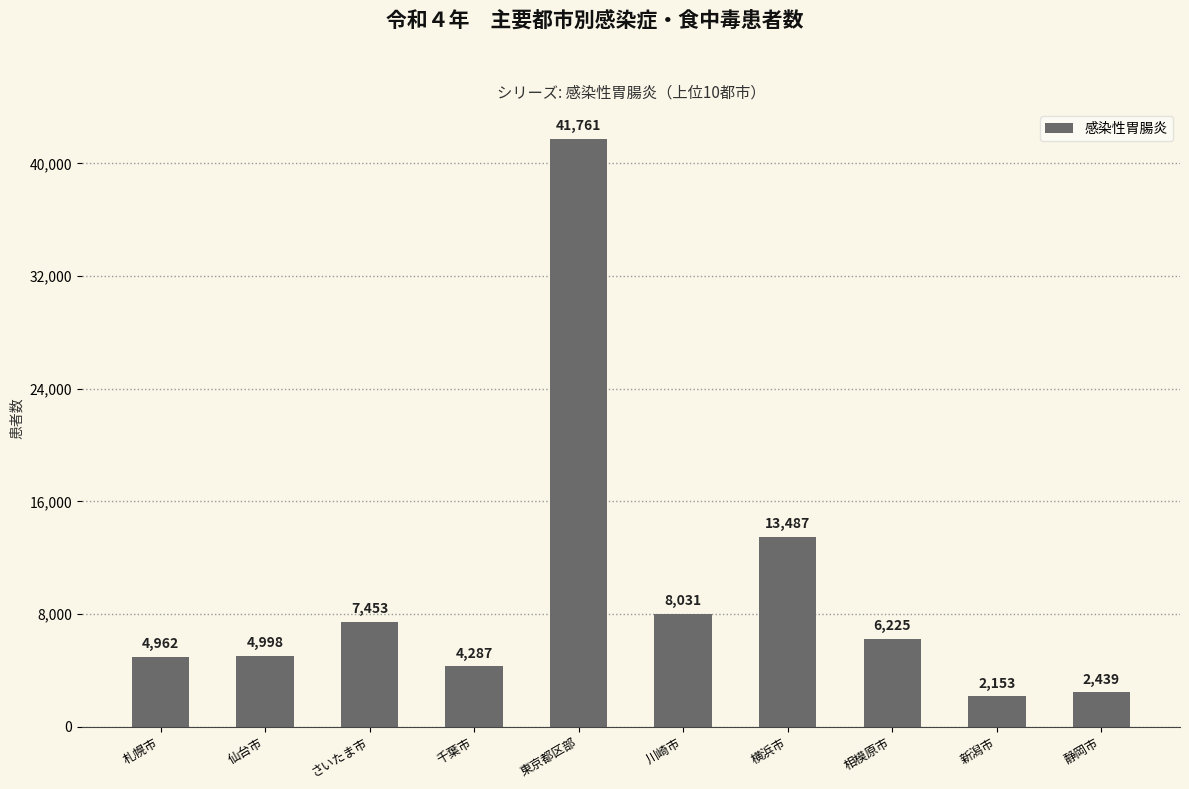

Reading right to left, what are all the values shown in this chart?

静岡市=2439	新潟市=2153	相模原市=6225	横浜市=13487	川崎市=8031	東京都区部=41761	千葉市=4287	さいたま市=7453	仙台市=4998	札幌市=4962